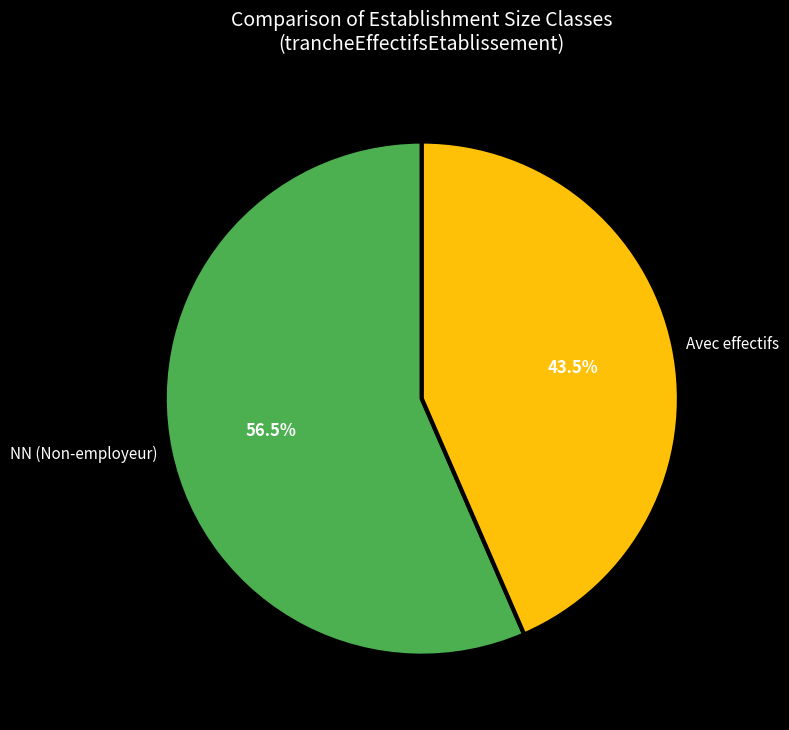

What is the total percentage of NN (Non-employeur) and Avec effectifs?

100.0%